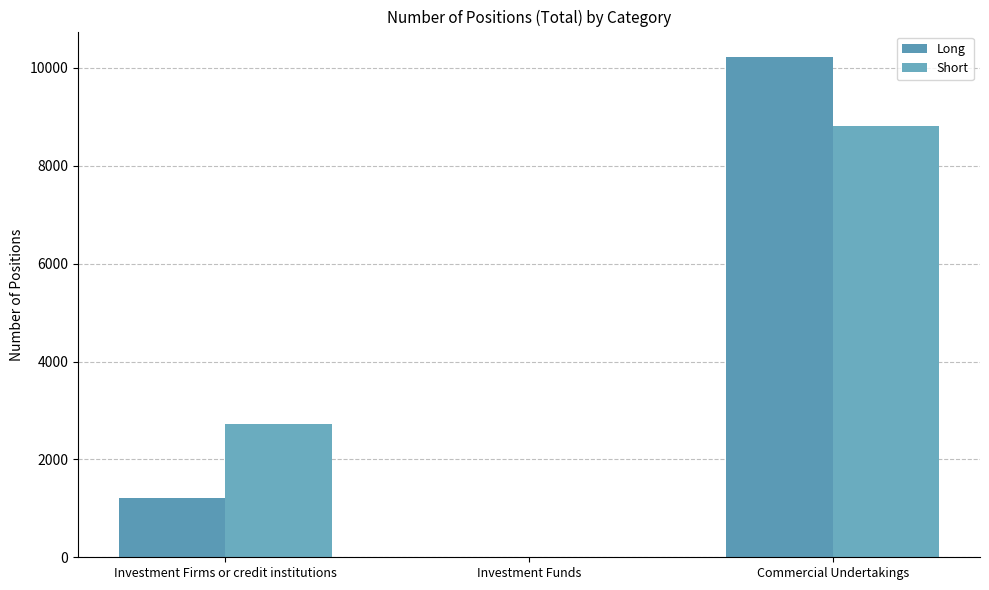

What are all the series names shown in the legend?

Long, Short